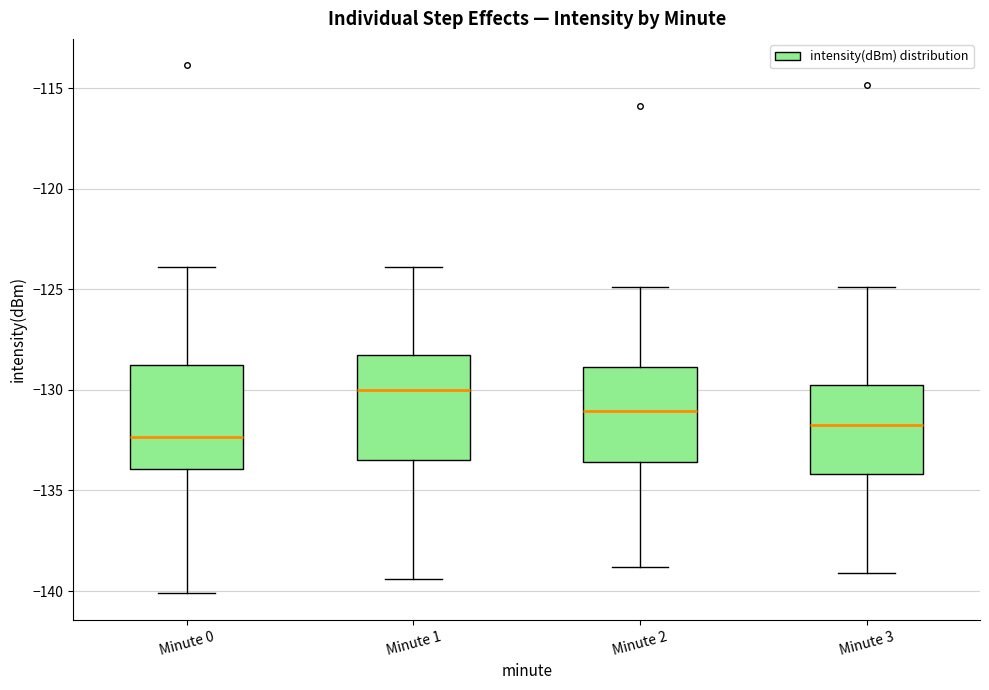

Reading left to right, read every box against the y-axis: the position of its median line, the range the box covers, and the ends of its whiskers. The values are not printed on the chart, so give them approximately, as read against the axis.

Minute 0: median -132.5, box -134.0 to -129.0, whiskers -140.0 to -124.0
Minute 1: median -130.0, box -133.5 to -128.5, whiskers -139.5 to -124.0
Minute 2: median -131.0, box -133.5 to -129.0, whiskers -139.0 to -125.0
Minute 3: median -131.5, box -134.0 to -130.0, whiskers -139.0 to -125.0